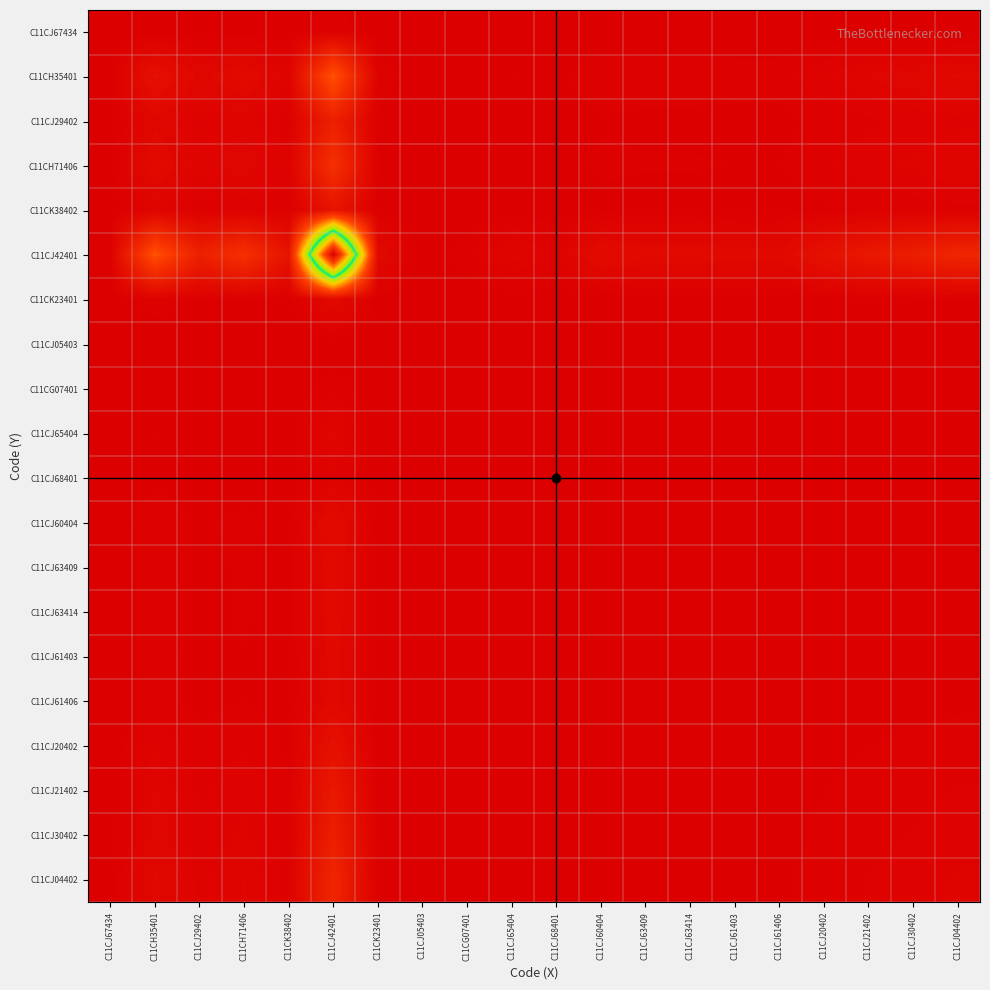

Rank the series at C11CG07401 from lowest to highest value.

C11CJ05403, C11CJ67434, C11CG07401, C11CJ68401, C11CJ65404, C11CJ61403, C11CJ61406, C11CK23401, C11CJ63409, C11CJ63414, C11CJ60404, C11CJ20402, C11CK38402, C11CJ21402, C11CJ30402, C11CJ29402, C11CJ04402, C11CH71406, C11CH35401, C11CJ42401